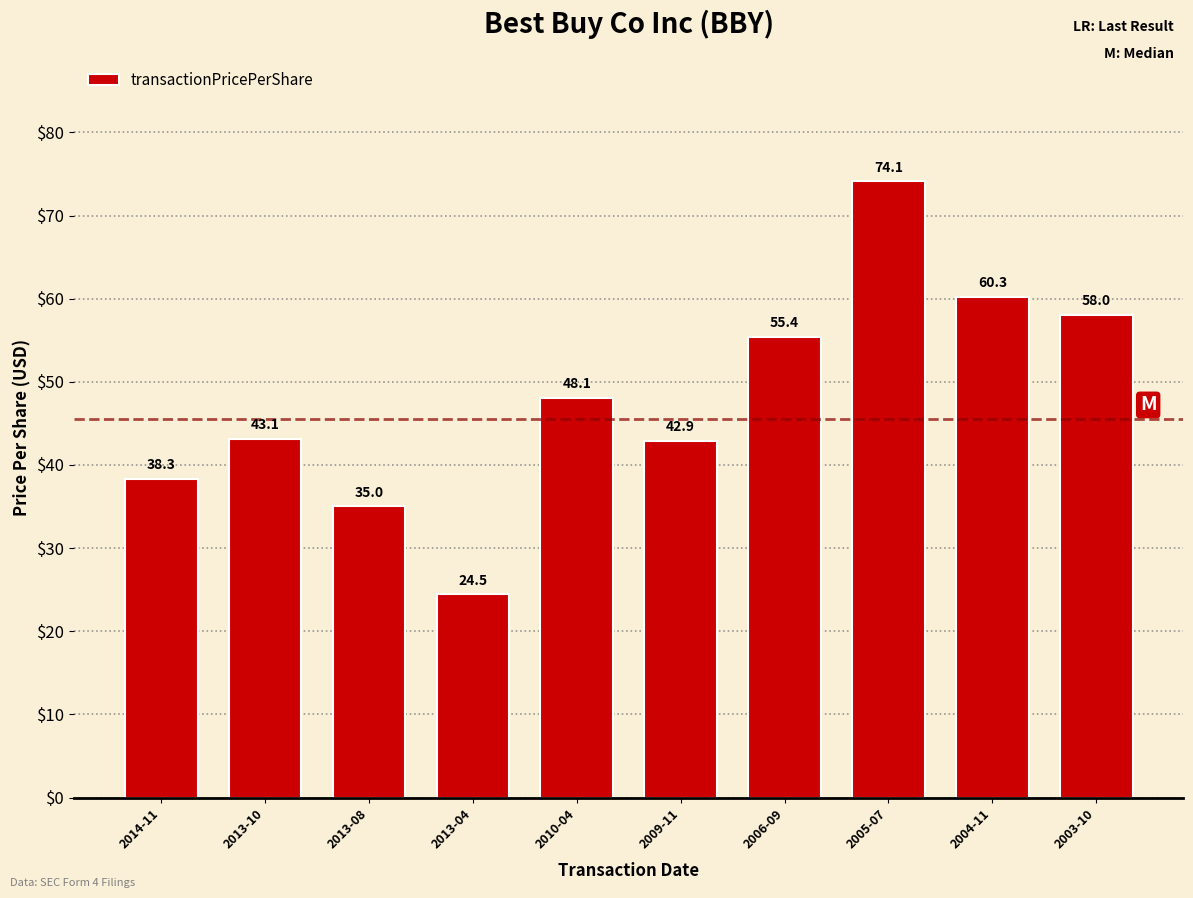

Are the bars grouped side by side (vs. stacked)?

No